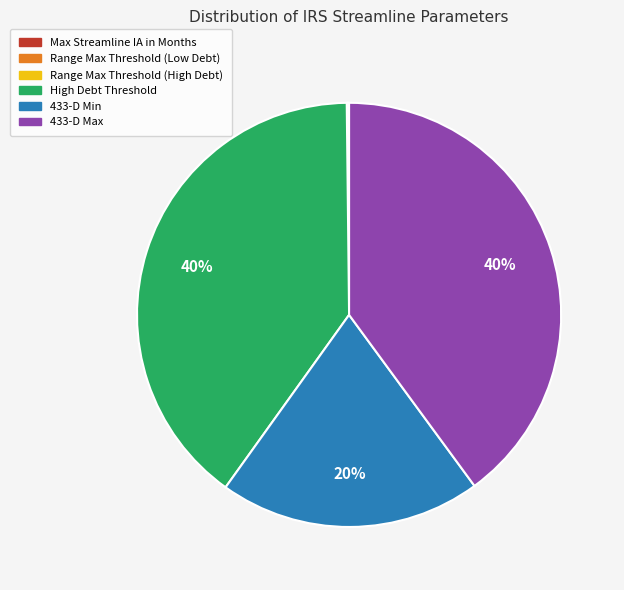

To the nearest percent, what is the average slice percentage?

17%